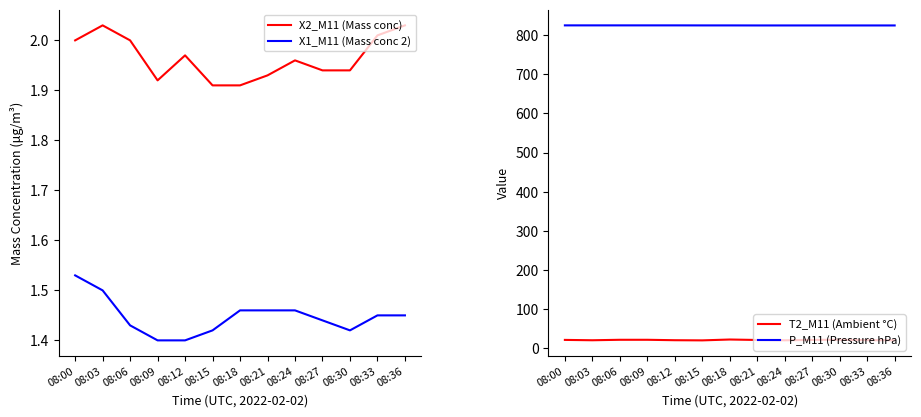

Which series has the largest range (max minus min)?

T2_M11 (Ambient °C)